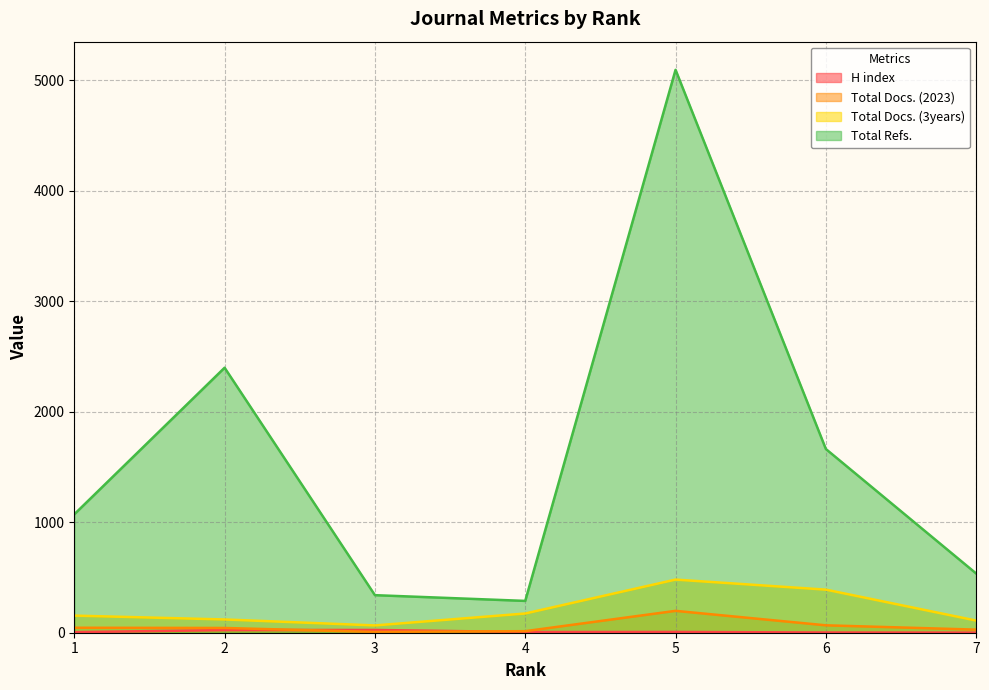

At 6, list the series in order from smallest to largest.

H index, Total Docs. (2023), Total Docs. (3years), Total Refs.